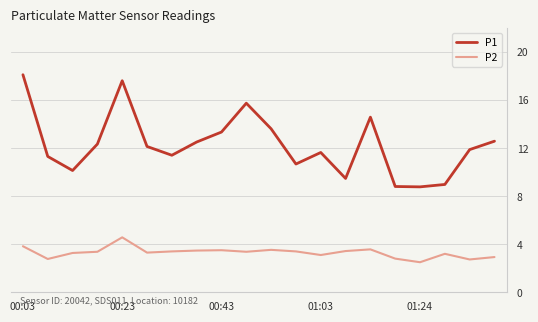

True or false: P2 and P1 intersect in this chart.

False